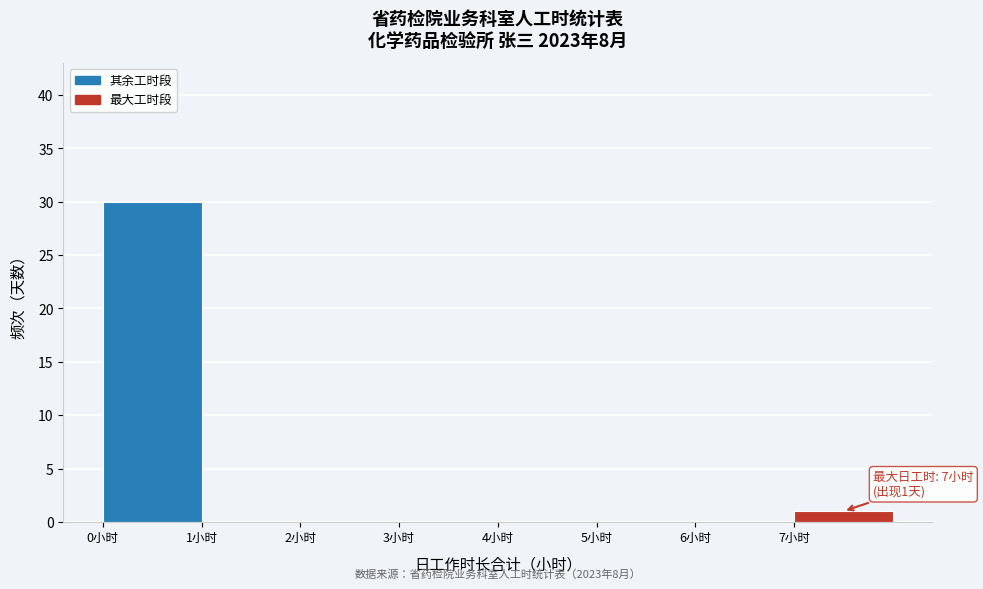

Which range on the x-axis has the tallest bar?

0 to 1